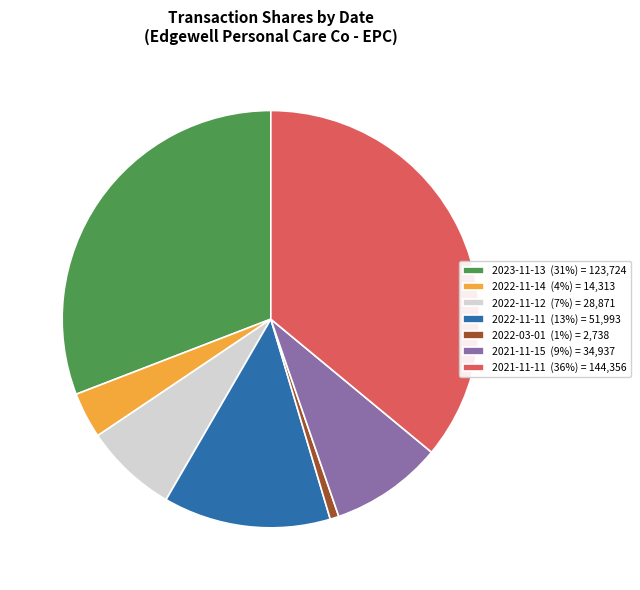

Which has a higher value, 2021-11-15 (9%) = 34,937 or 2023-11-13 (31%) = 123,724?

2023-11-13 (31%) = 123,724